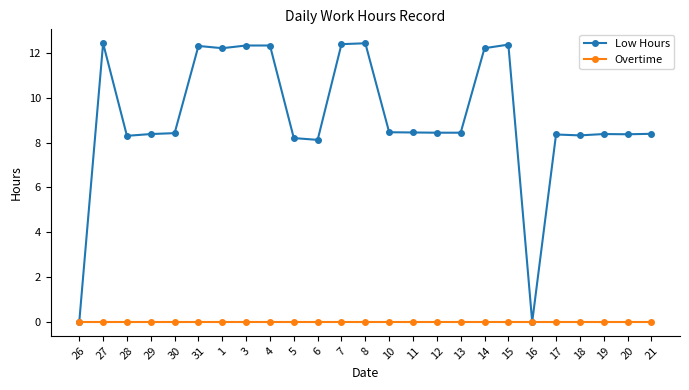

What is the total value across all series at 1?

12.2